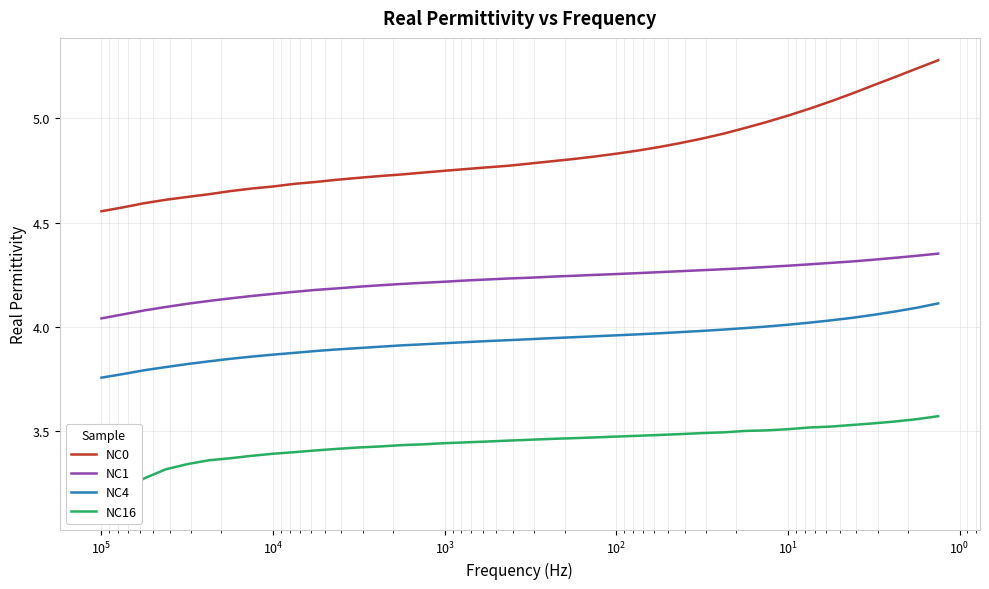

Is the value of NC0 at 12 greater than the value of NC4 at 33?

Yes